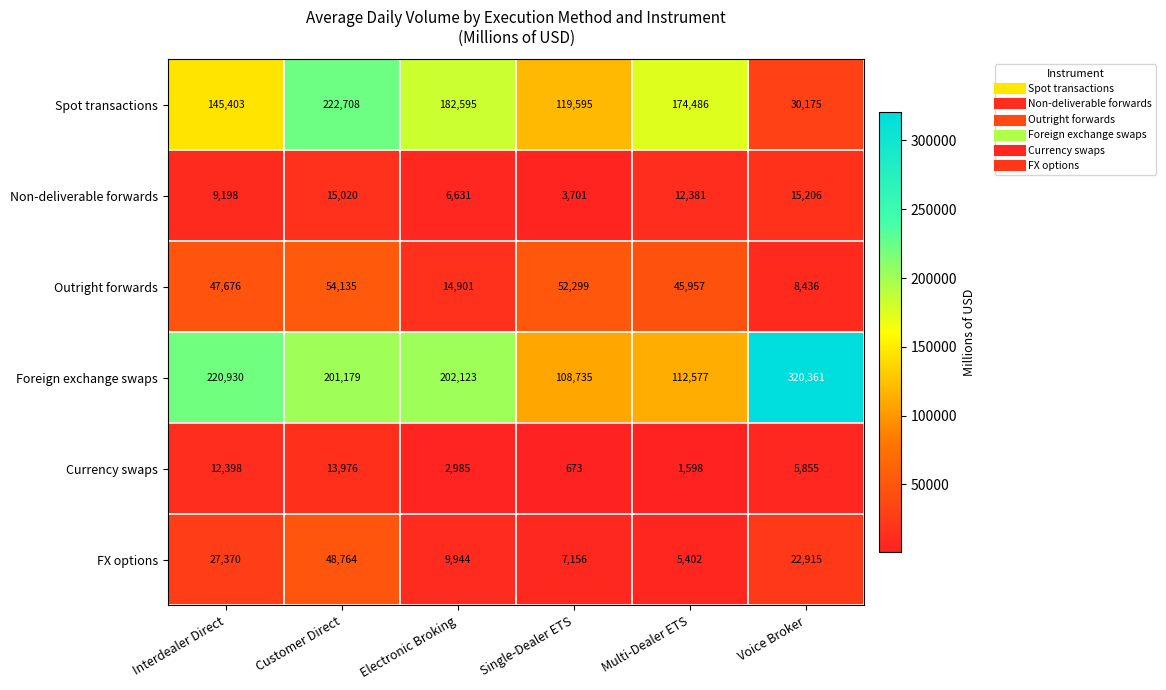

Which series has the widest spread of values?

Foreign exchange swaps